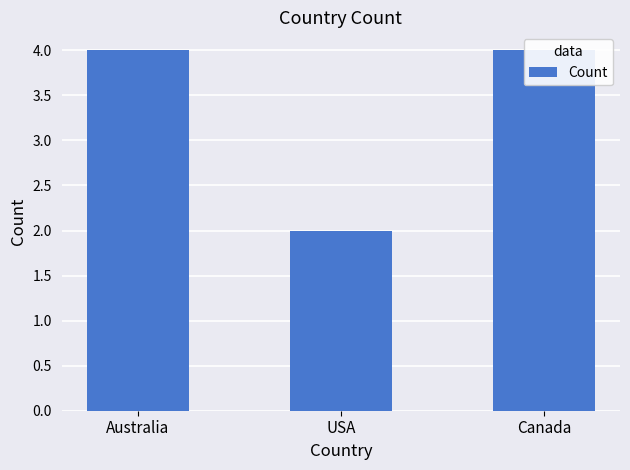

Rank the categories by value from highest to lowest.

Australia, Canada, USA